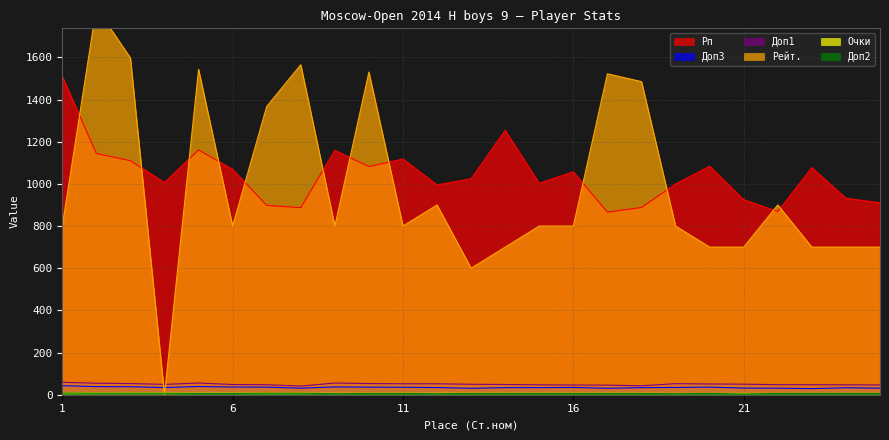

At how many categories does at least one series exceed 1606?

1